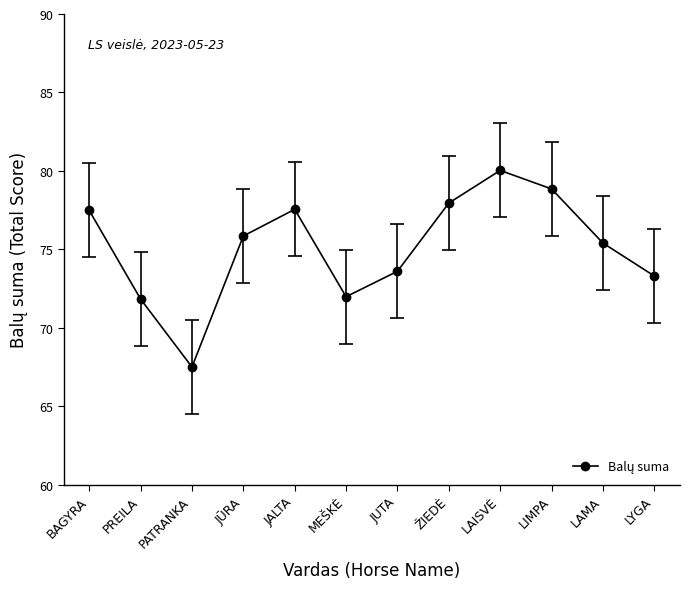

What is the difference between the maximum and minimum values?

12.5